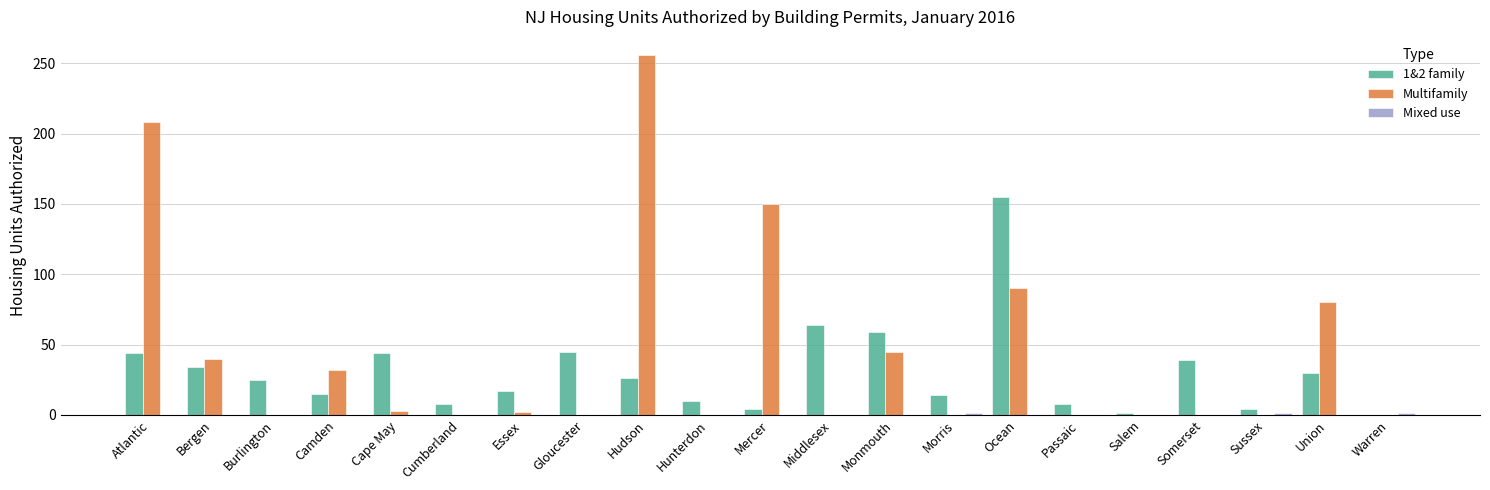

The Multifamily series shows 256 at Hudson. True or false?

True